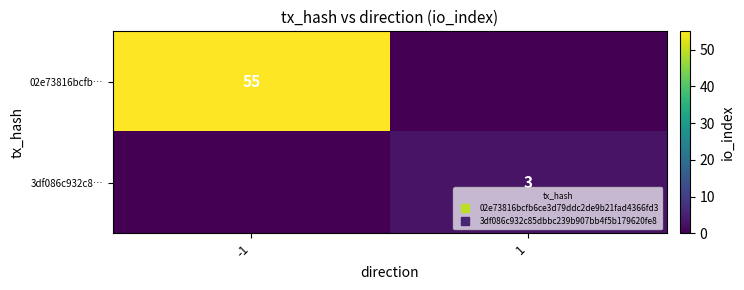

Which series changed the most between -1 and 1?

02e73816bcfb…